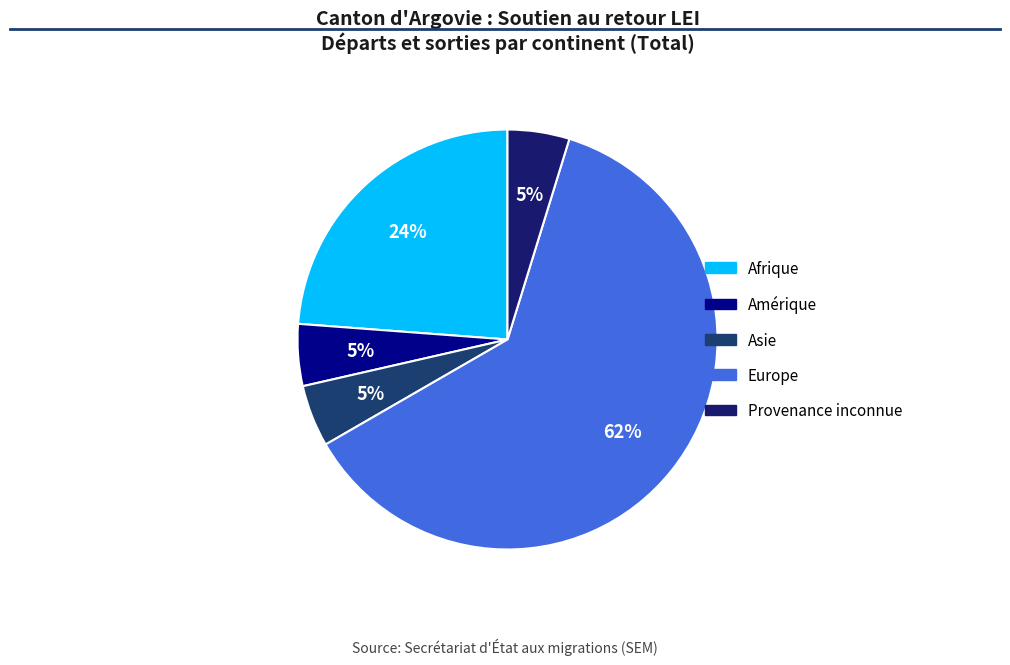

The Afrique slice represents 24% of the pie. True or false?

True